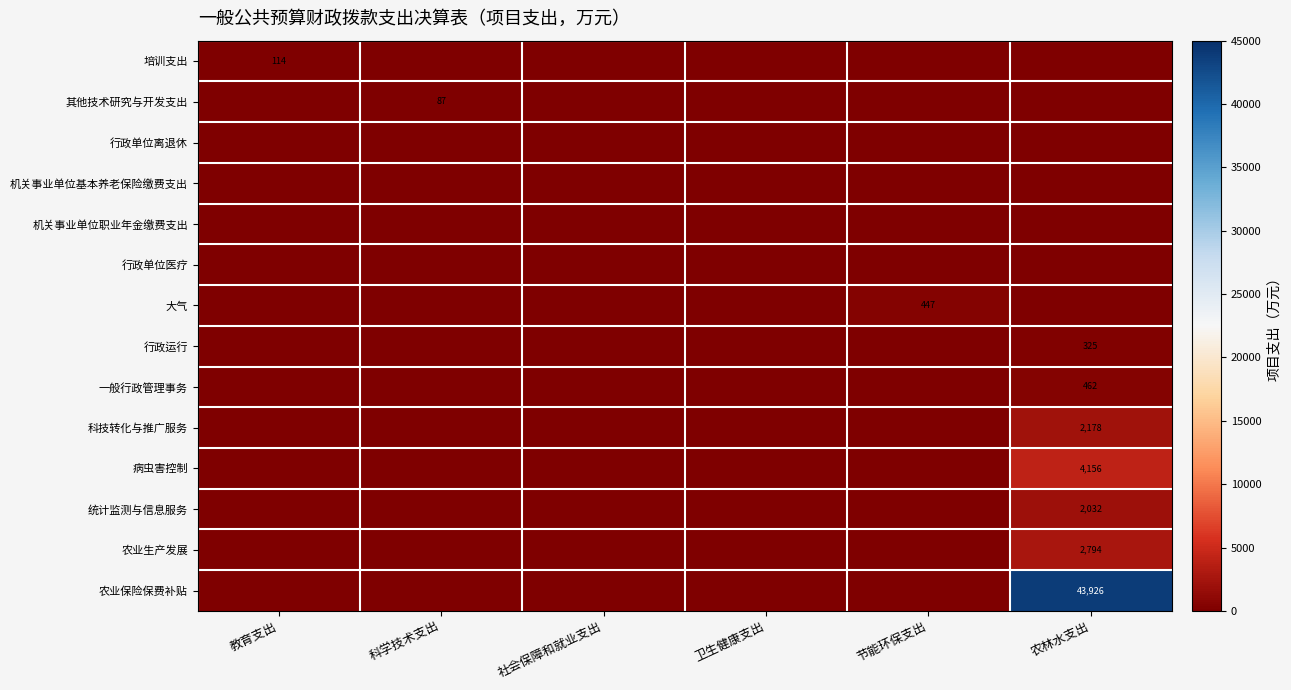

Is the value of 其他技术研究与开发支出 at 科学技术支出 greater than the value of 大气 at 节能环保支出?

No